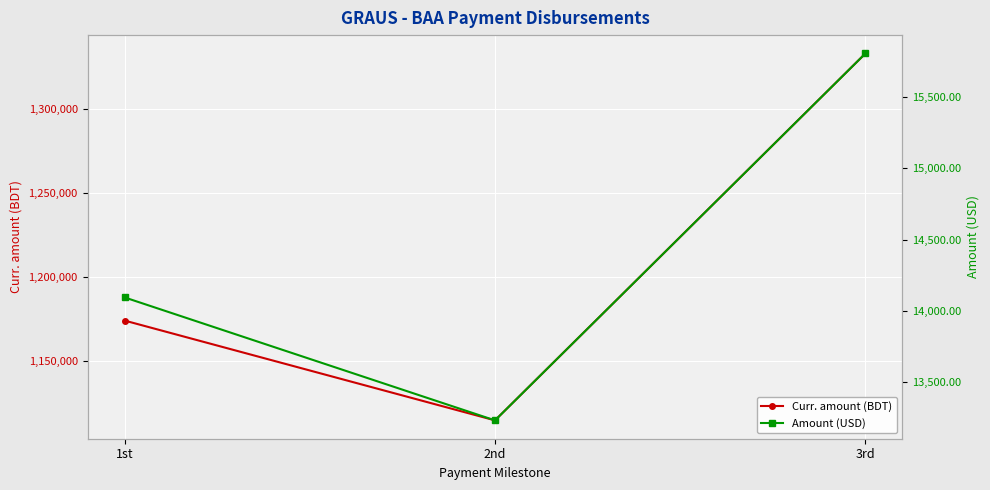

How many data points does each series have?

3